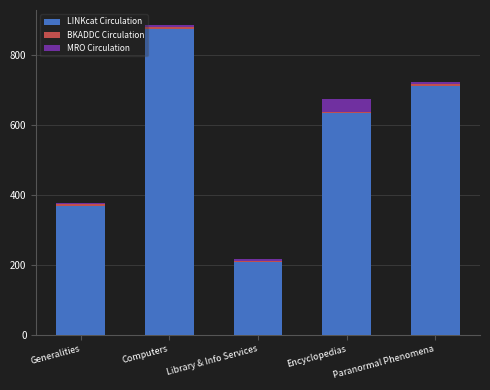

The value of LINKcat Circulation at Generalities is 549. True or false?

False